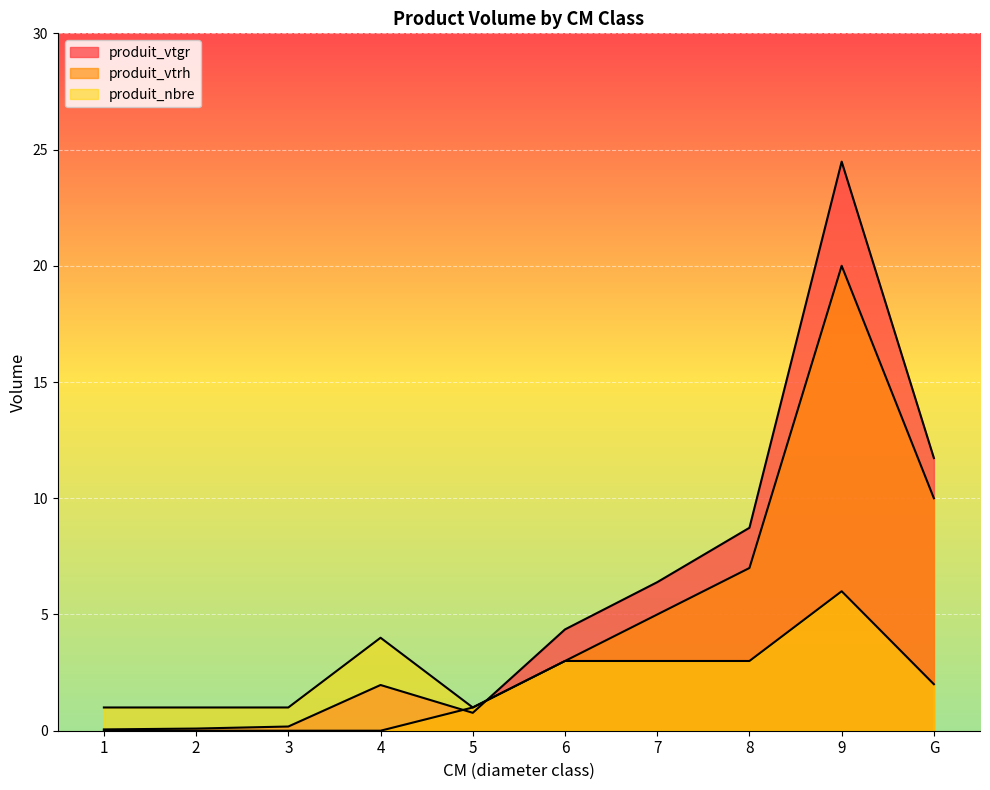

Count the number of data series in this chart.

3